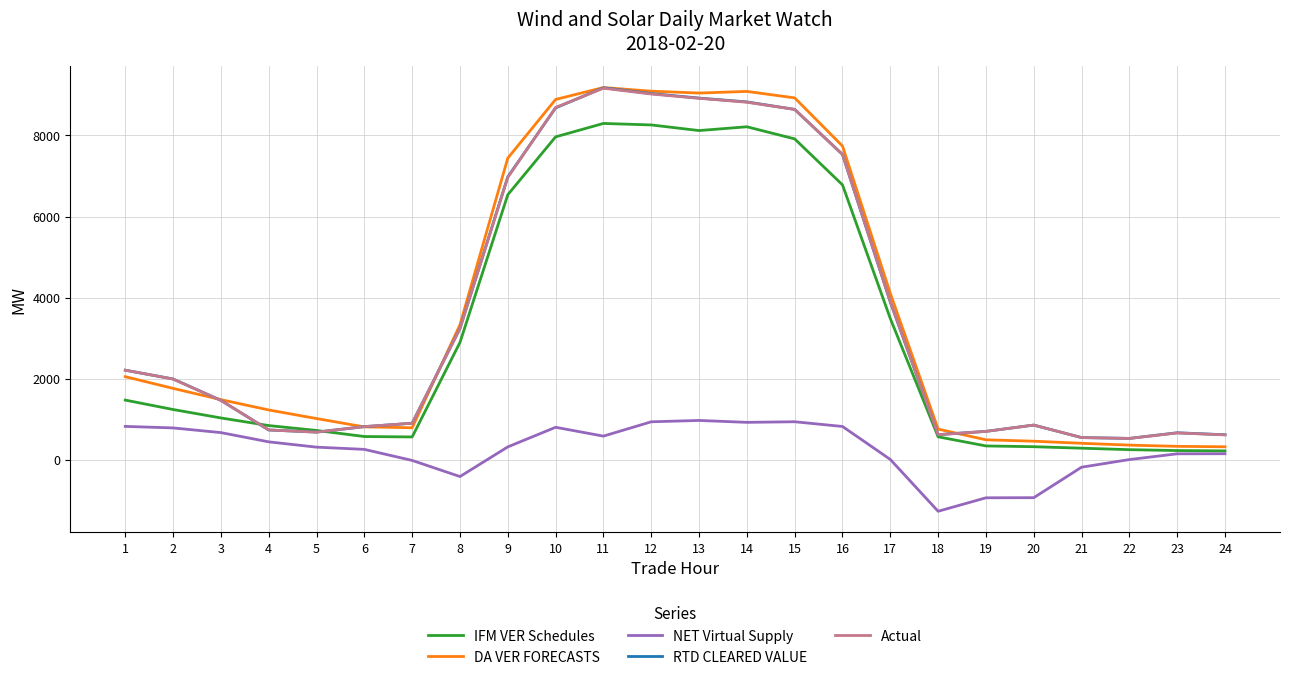

True or false: NET Virtual Supply and Actual intersect in this chart.

False